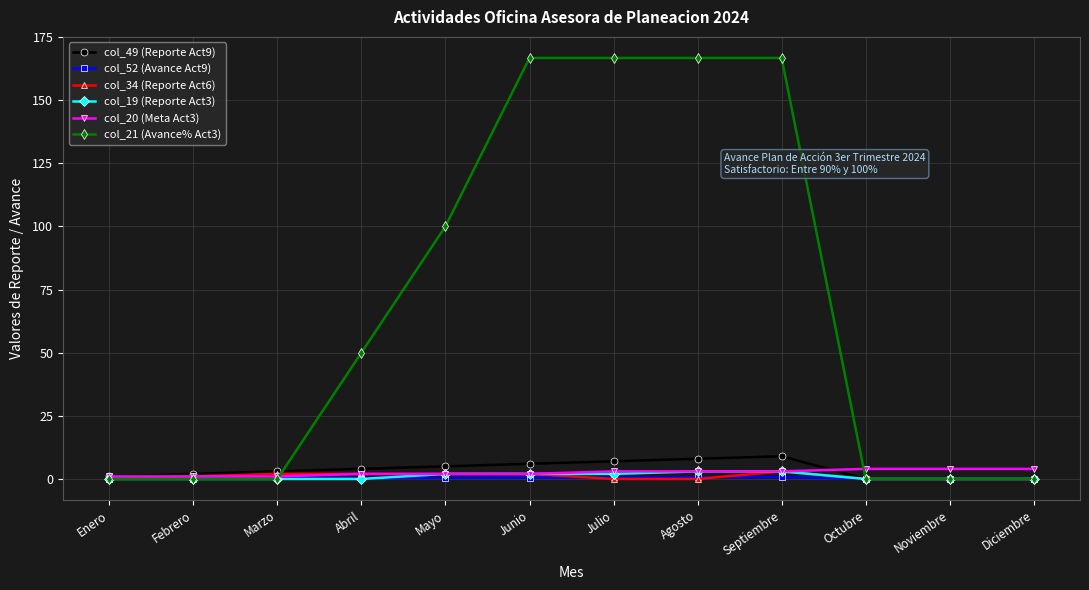

What are all the series names shown in the legend?

col_49 (Reporte Act9), col_52 (Avance Act9), col_34 (Reporte Act6), col_19 (Reporte Act3), col_20 (Meta Act3), col_21 (Avance% Act3)